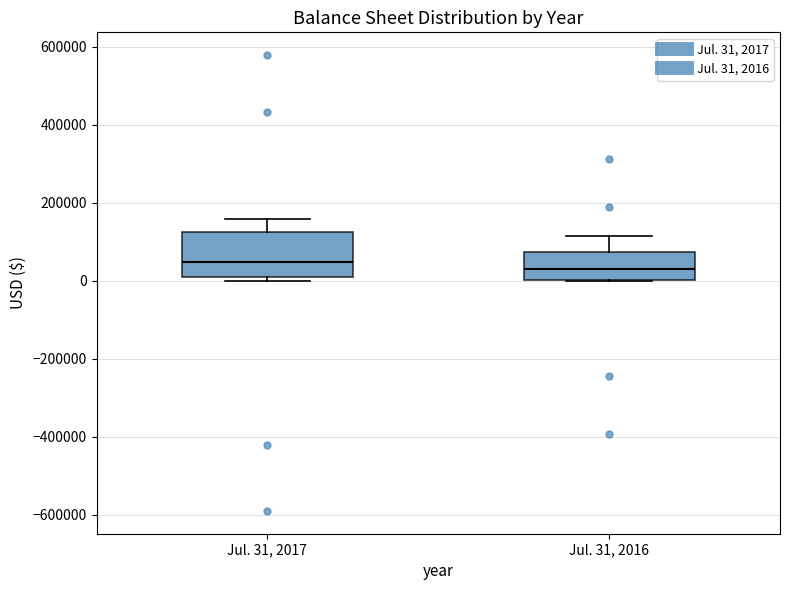

Where does the upper whisker of the box for Jul. 31, 2017 end on the y-axis? The values are not printed on the chart, so give them approximately, as read against the axis.

160000